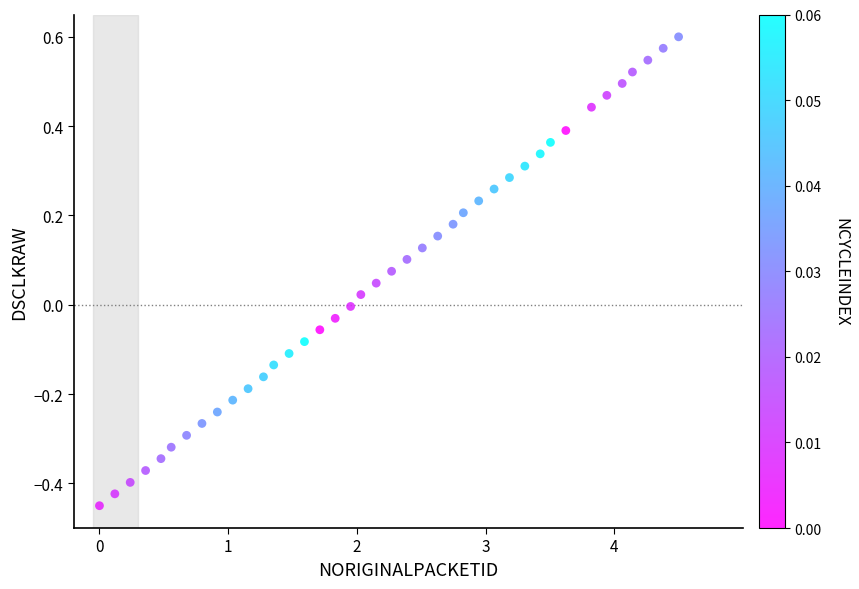

What is the range of X values (max minus min)?

4.5